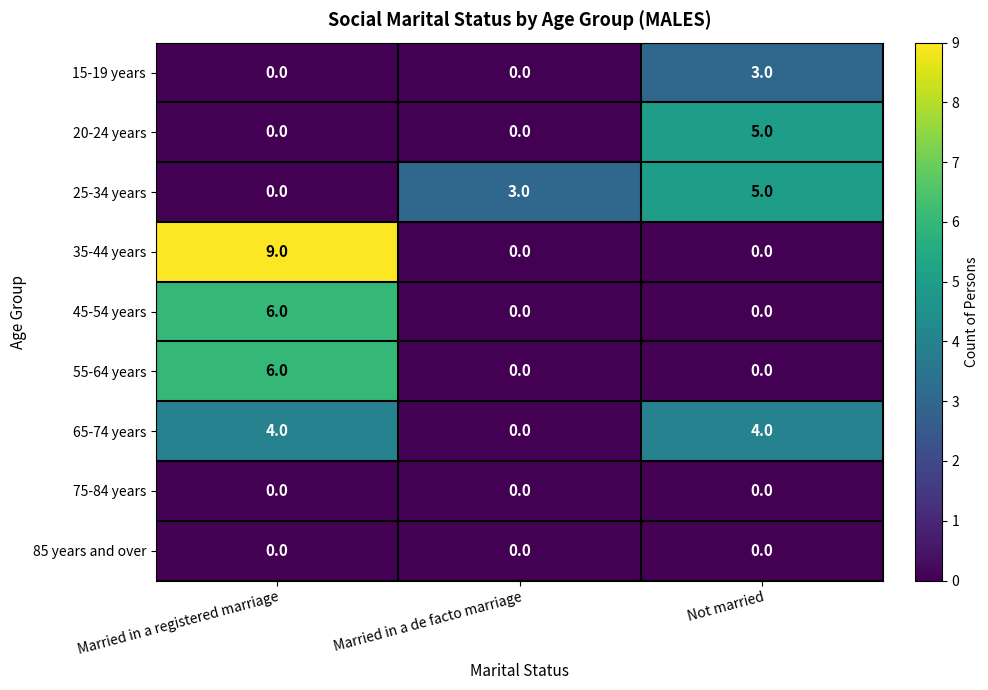

Reading left to right, transcribe all the data shown in this chart.

15-19 years: Married in a registered marriage=0	Married in a de facto marriage=0	Not married=3
20-24 years: Married in a registered marriage=0	Married in a de facto marriage=0	Not married=5
25-34 years: Married in a registered marriage=0	Married in a de facto marriage=3	Not married=5
35-44 years: Married in a registered marriage=9	Married in a de facto marriage=0	Not married=0
45-54 years: Married in a registered marriage=6	Married in a de facto marriage=0	Not married=0
55-64 years: Married in a registered marriage=6	Married in a de facto marriage=0	Not married=0
65-74 years: Married in a registered marriage=4	Married in a de facto marriage=0	Not married=4
75-84 years: Married in a registered marriage=0	Married in a de facto marriage=0	Not married=0
85 years and over: Married in a registered marriage=0	Married in a de facto marriage=0	Not married=0